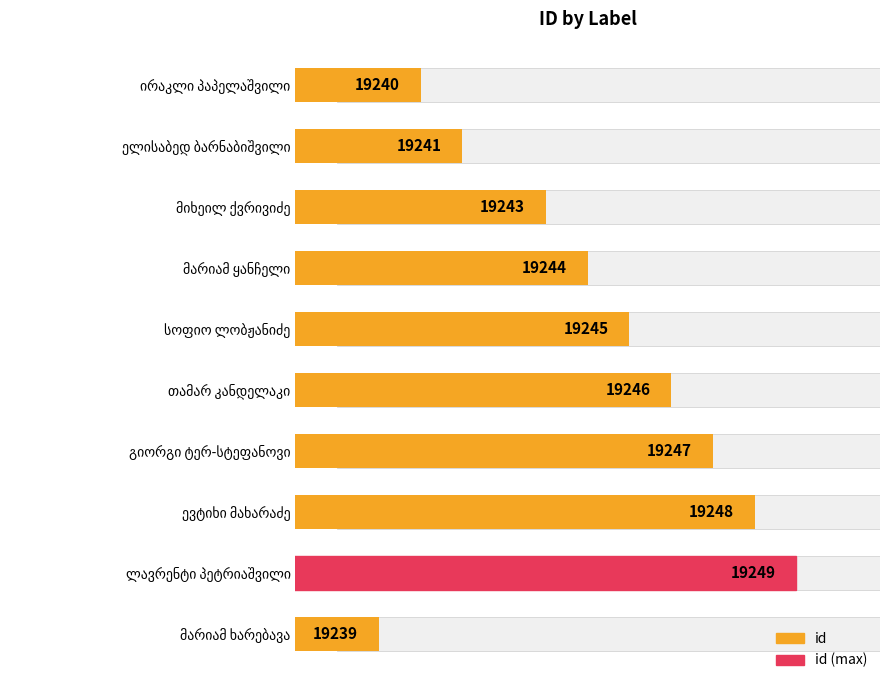

What is the difference between the second highest and minimum values?

9